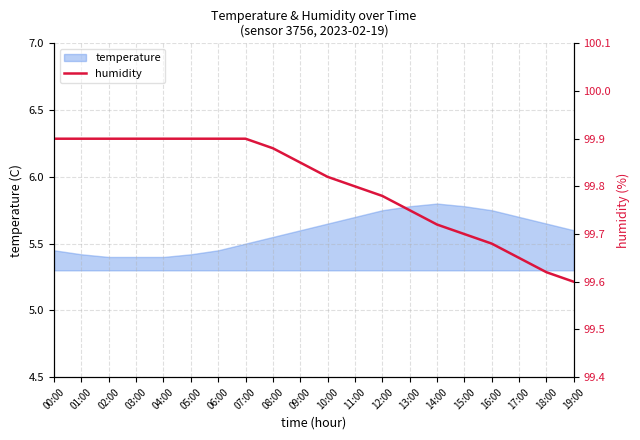

Reading left to right, what are all the values shown in this chart?

99.9	99.9	99.9	99.9	99.9	99.9	99.9	99.9	99.9	99.8	99.8	99.8	99.8	99.8	99.7	99.7	99.7	99.7	99.6	99.6